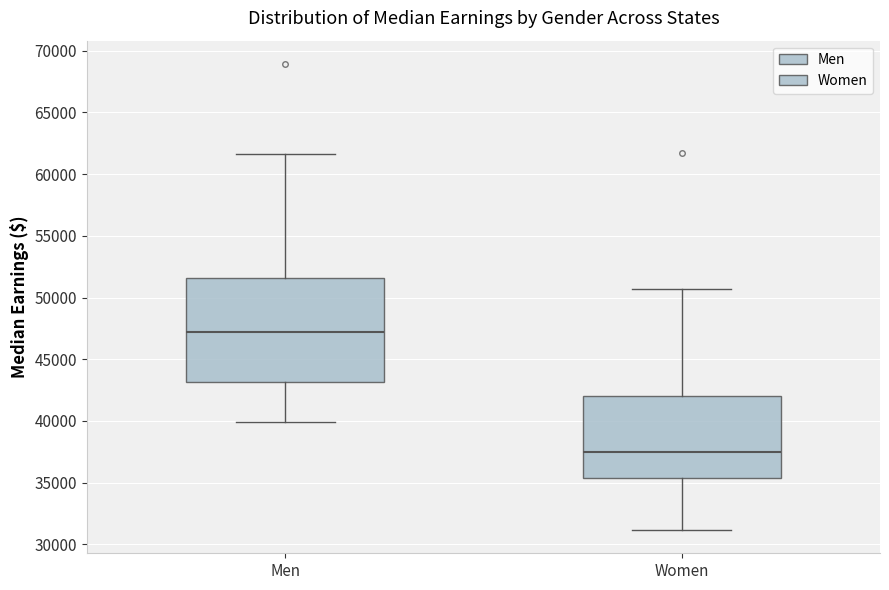

Reading left to right, read every box against the y-axis: the position of its median line, the range the box covers, and the ends of its whiskers. The values are not printed on the chart, so give them approximately, as read against the axis.

Men: median 47000, box 43000 to 51500, whiskers 40000 to 61500
Women: median 37500, box 35500 to 42000, whiskers 31000 to 50500